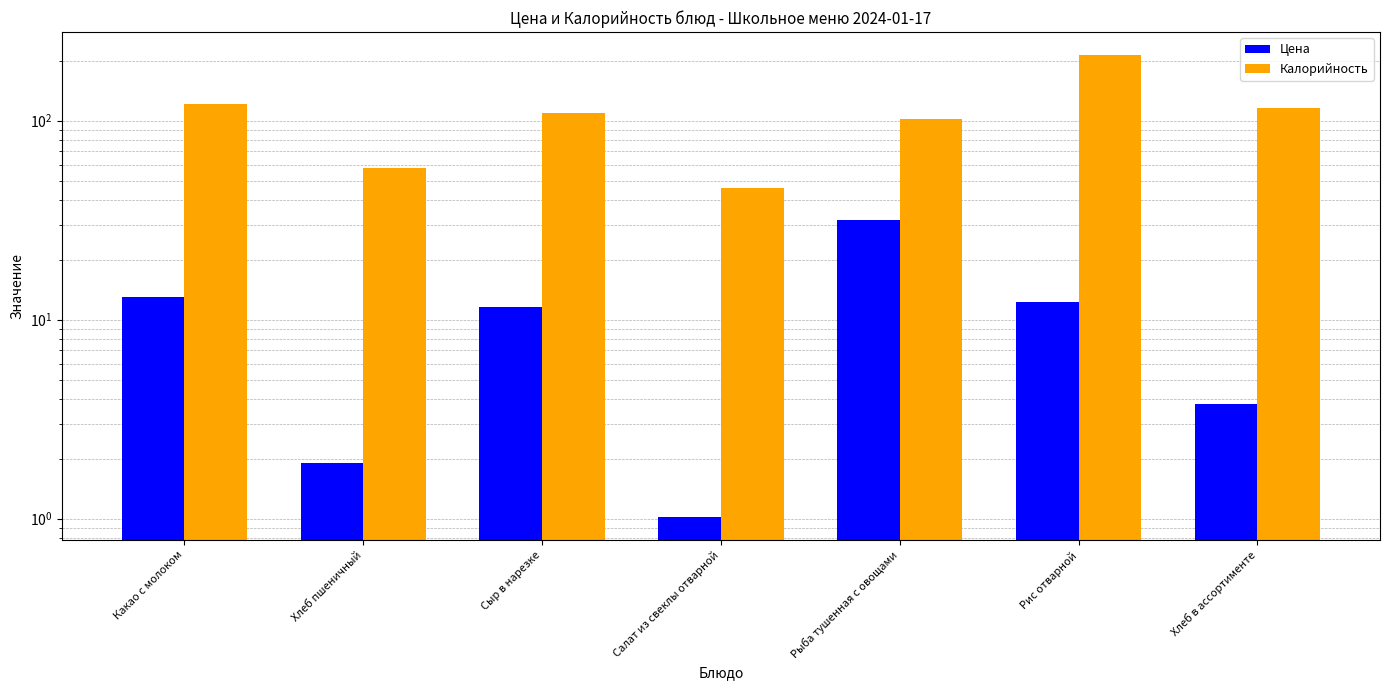

What are all the series names shown in the legend?

Цена, Калорийность